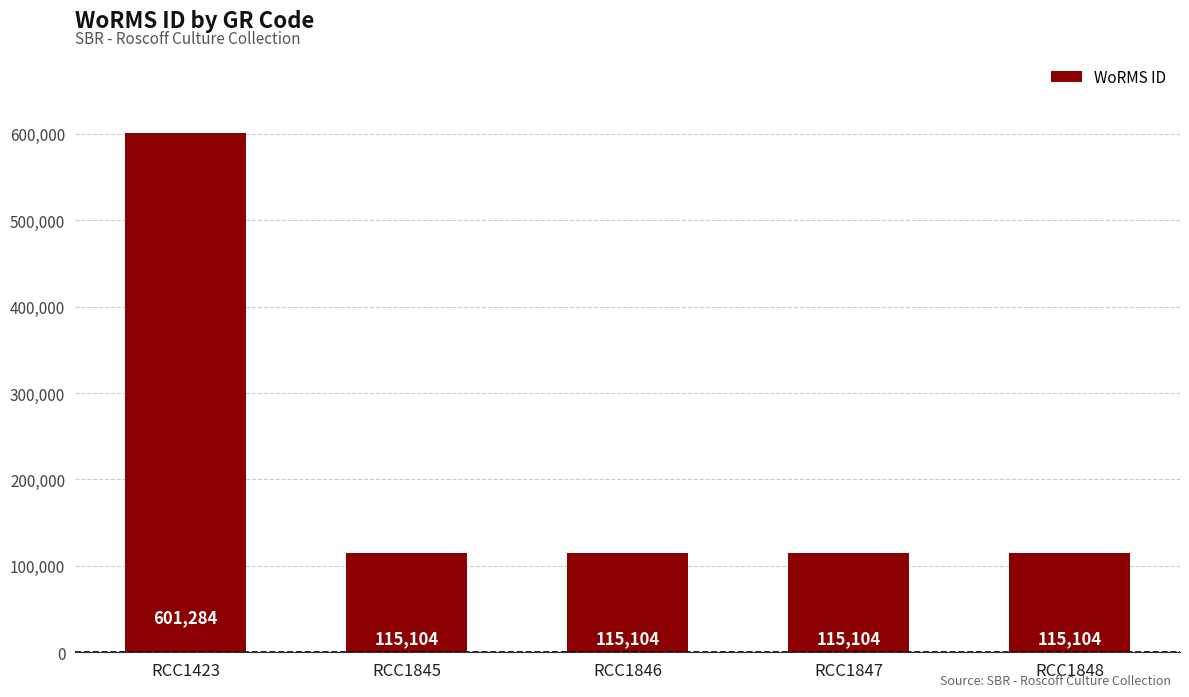

Is it true that the value at RCC1423 is 601284?

True